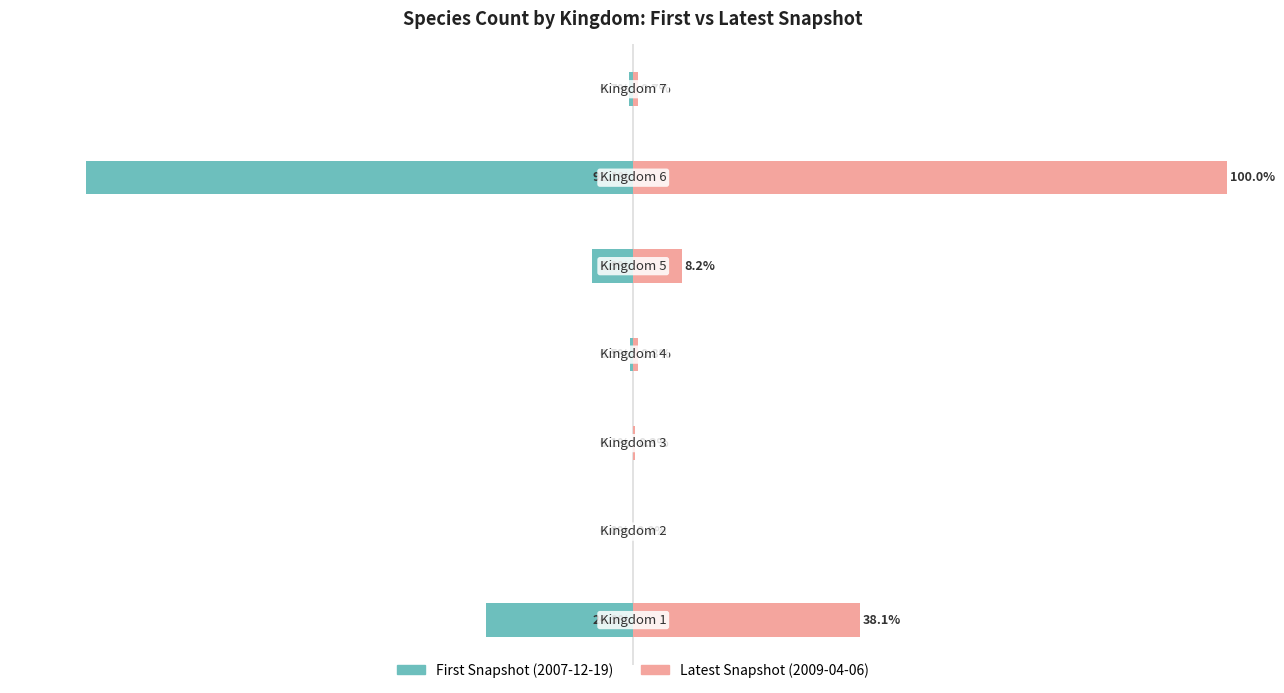

At −75, list the series in order from largest to smallest.

Latest Snapshot (2009-04-06), First Snapshot (2007-12-19)